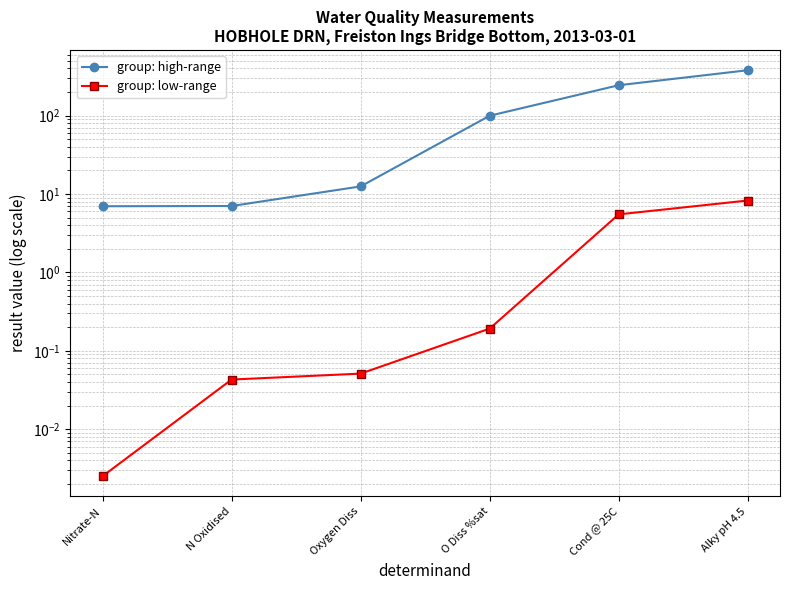

At which label does group: low-range reach its minimum?

Nitrate-N